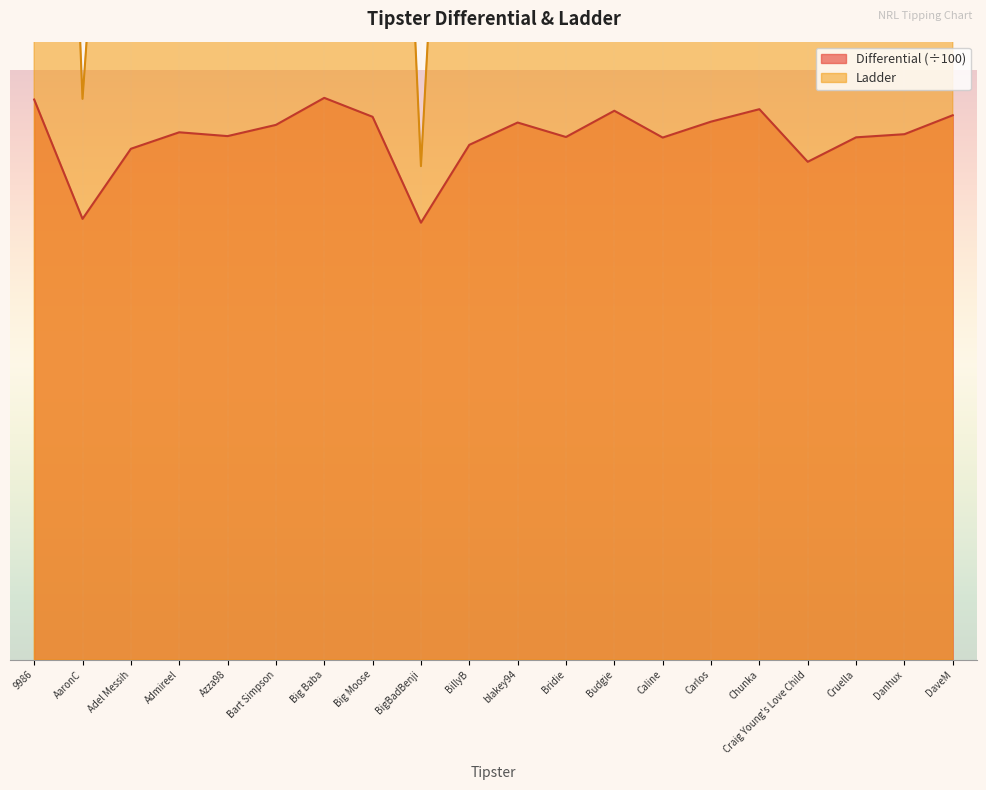

Which series has the widest spread of values?

Ladder